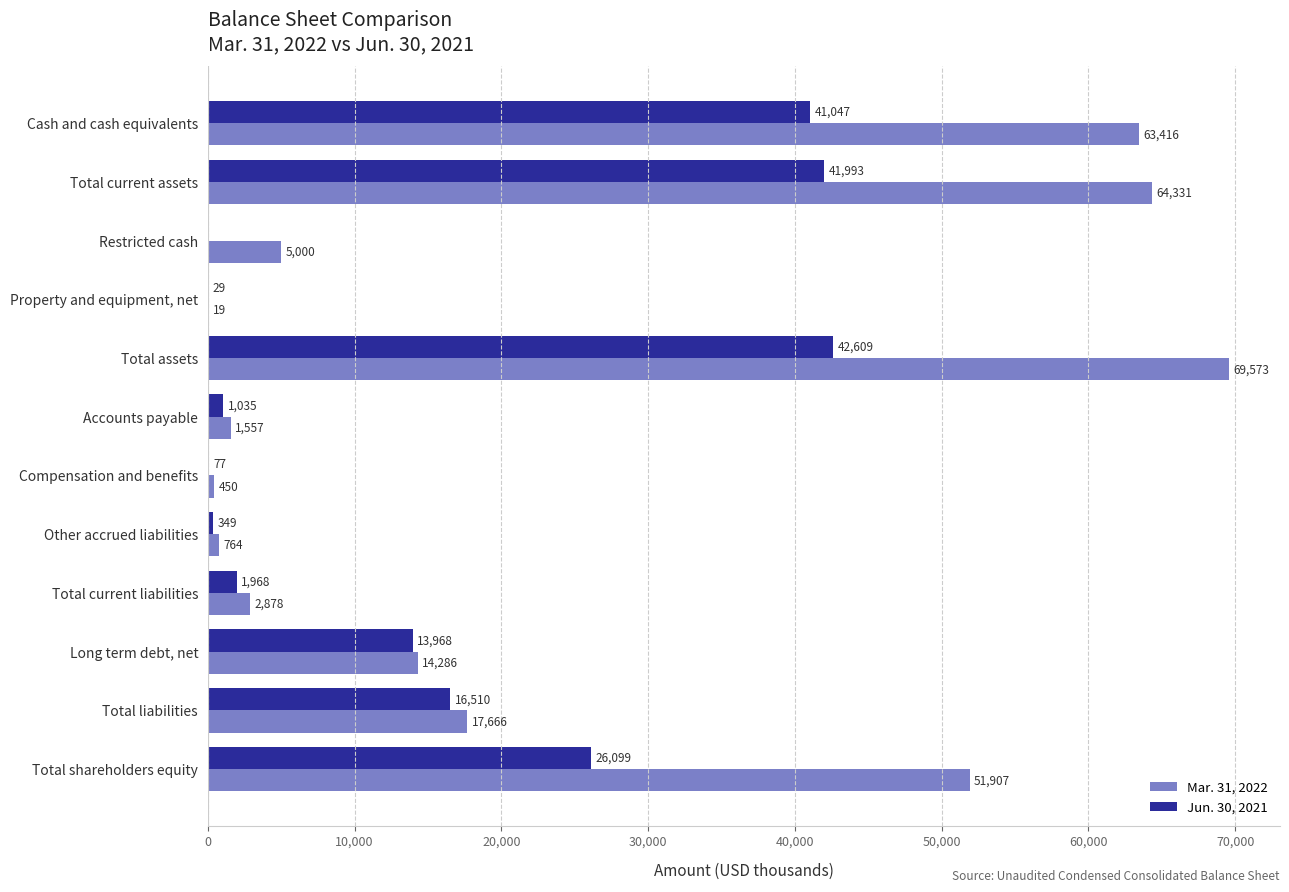

Which category has the highest value in the Mar. 31, 2022 series?

Total assets